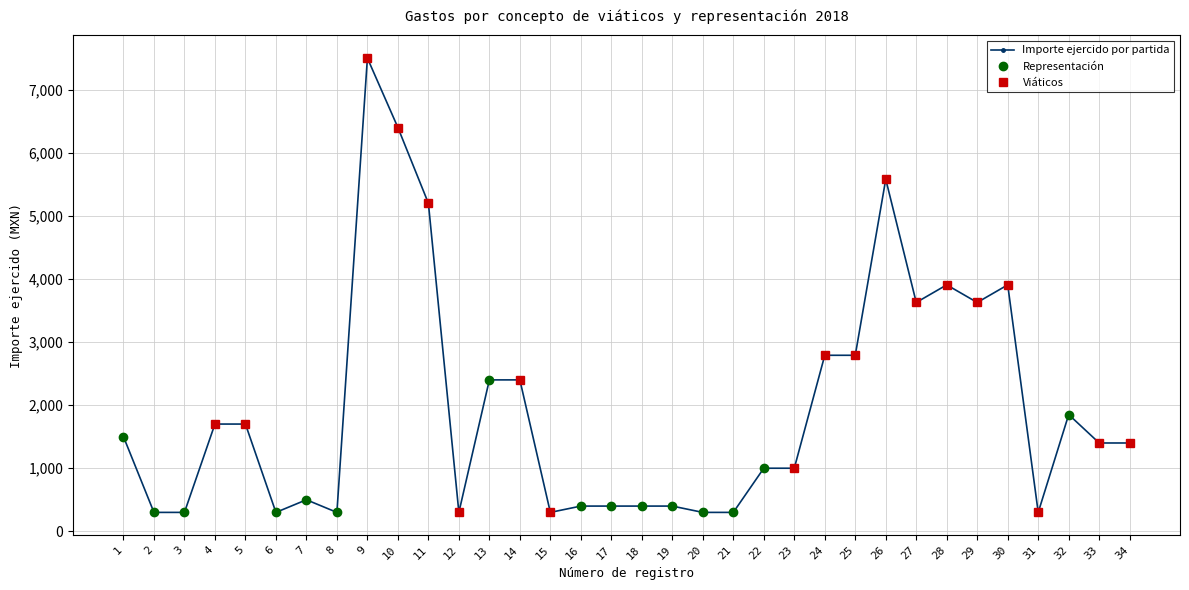

The value of Importe ejercido por partida at 30 is 5198. True or false?

False